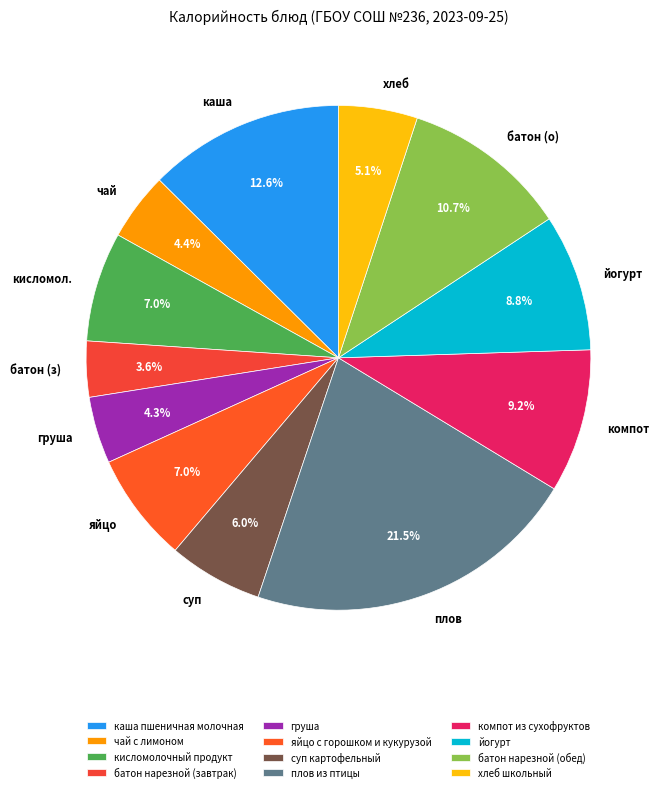

Is there a majority slice in this chart?

No